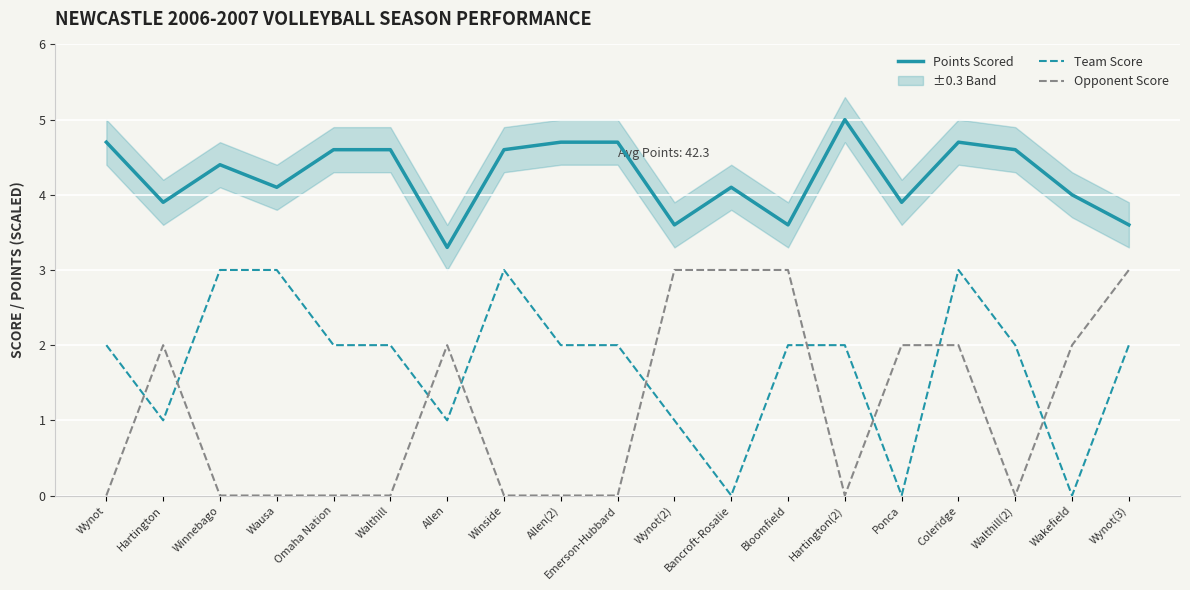

What is the label of the 8th point from the left?

Winside